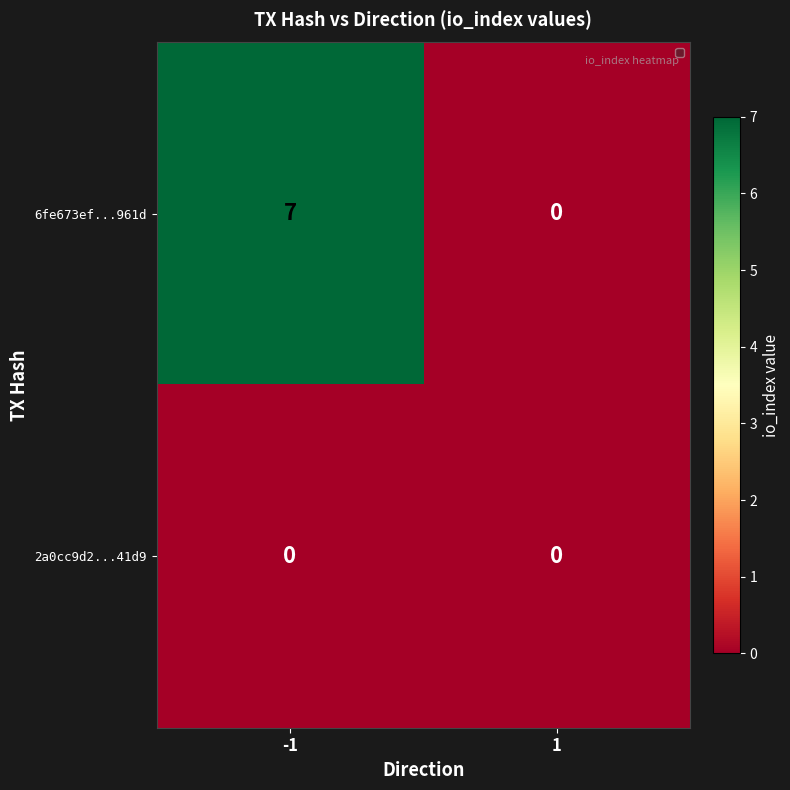

What is the difference between the 6fe673ef...961d values at -1 and 1?

7